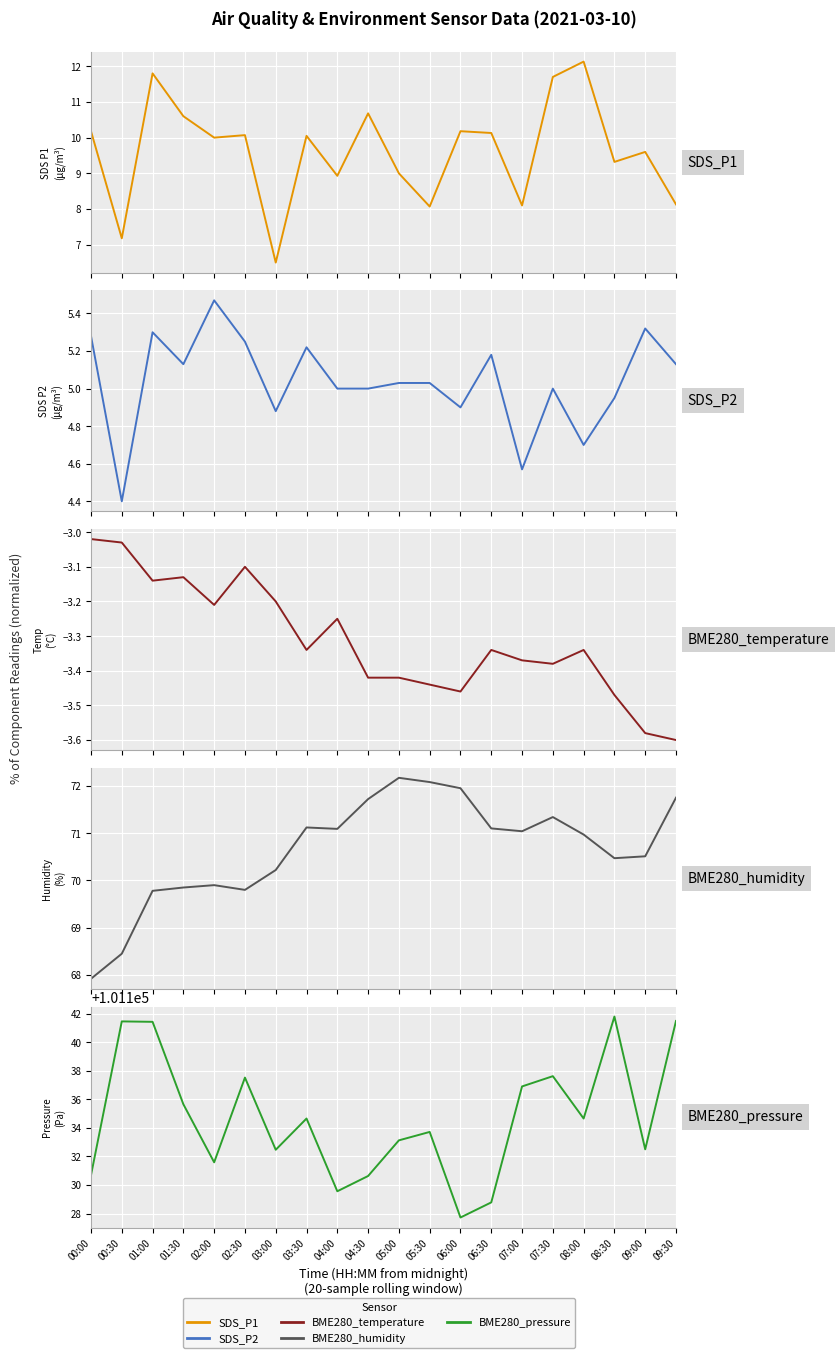

What is the spread (max minus min) of values at 09:00?

101136.1